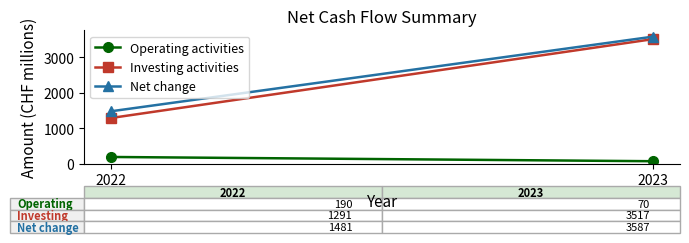

What is the difference between the Investing activities values at 2022 and 2023?

2226